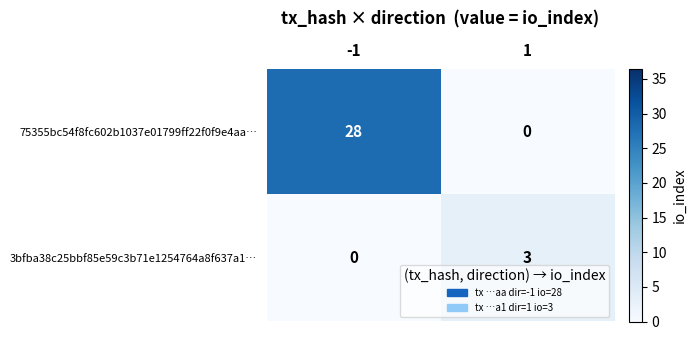

What is the difference between the 75355bc54f8fc602b1037e01799ff22f0f9e4aa… values at 1 and -1?

28